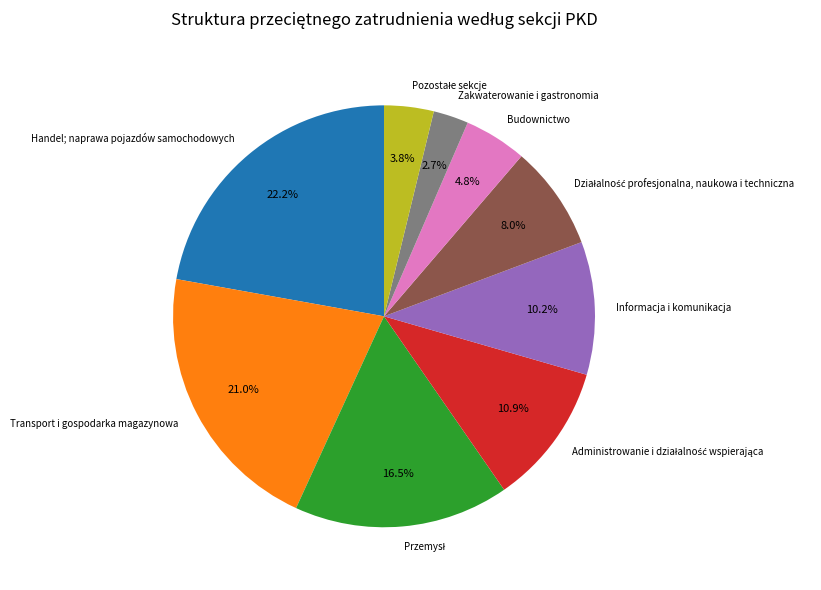

What is the largest slice in the pie chart?

Handel; naprawa pojazdów samochodowych